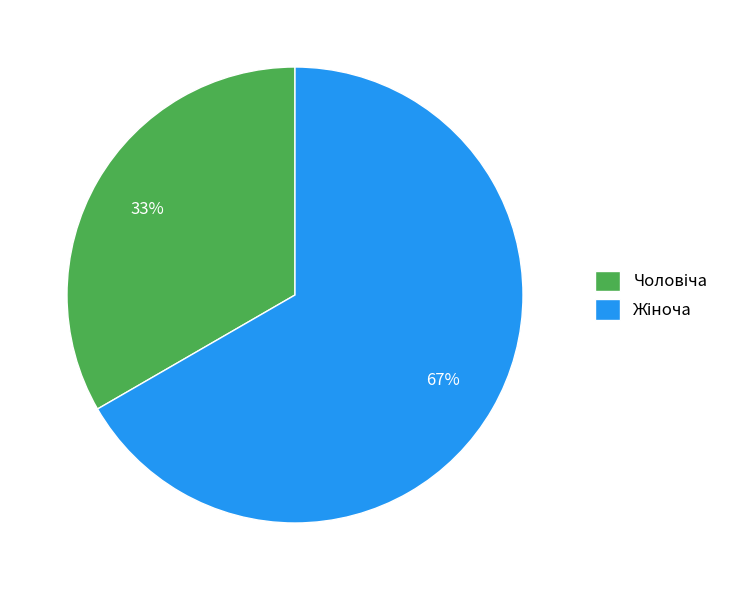

To the nearest percent, what is the average slice percentage?

50%